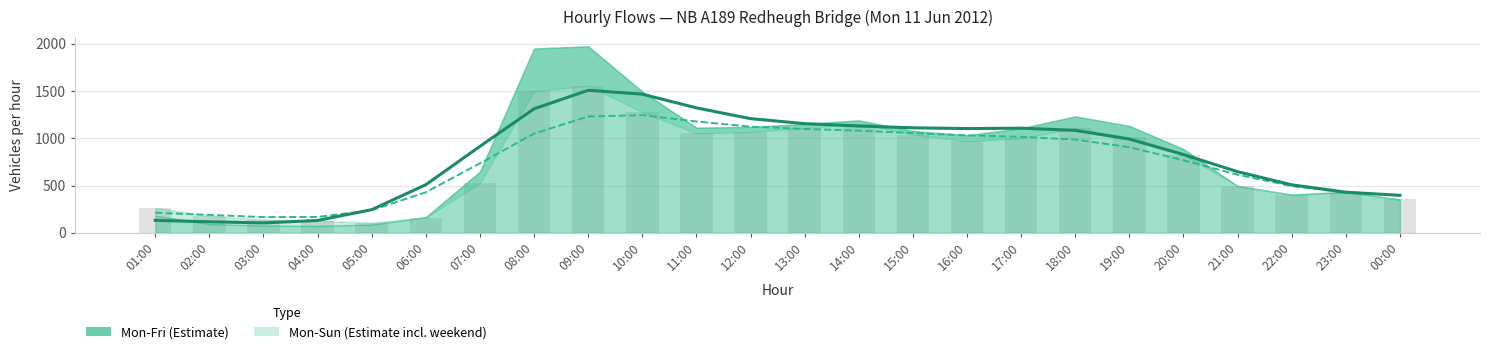

What is the value of the 7th bar from the left?

525